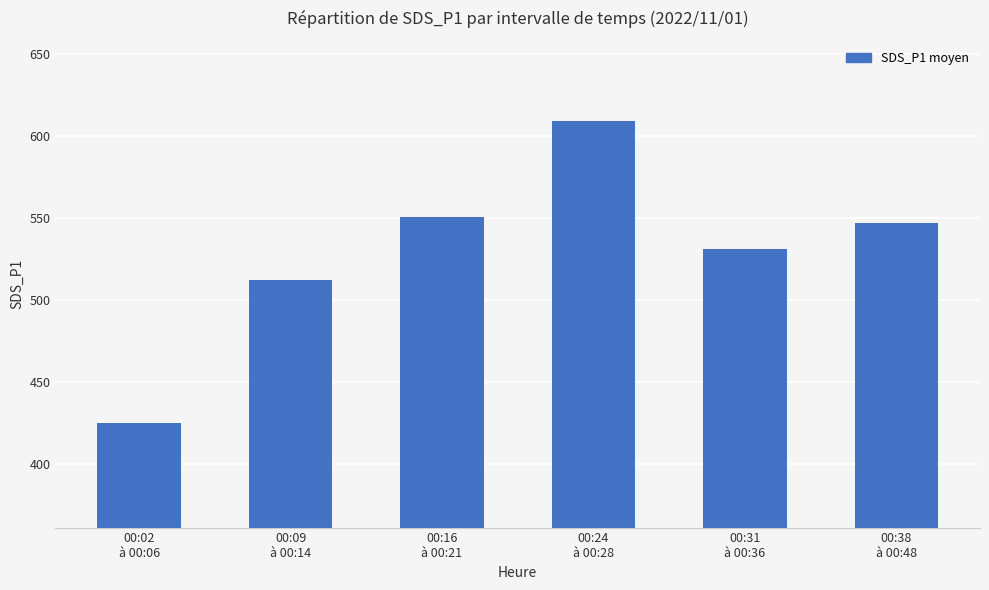

Which category has the highest value across all series?

00:24
à 00:28